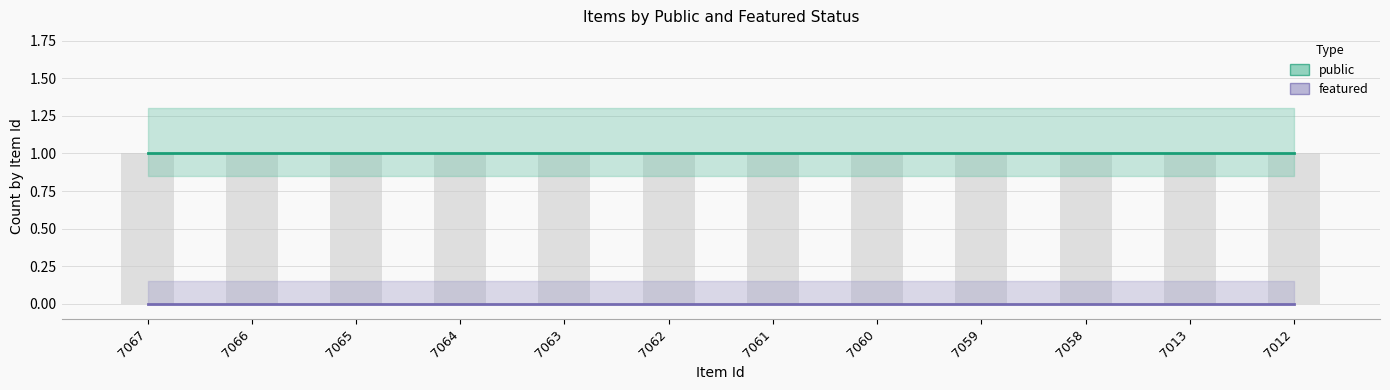

Reading right to left, list all the values displayed in this chart.

public: 7012=1	7013=1	7058=1	7059=1	7060=1	7061=1	7062=1	7063=1	7064=1	7065=1	7066=1	7067=1
featured: 7012=0	7013=0	7058=0	7059=0	7060=0	7061=0	7062=0	7063=0	7064=0	7065=0	7066=0	7067=0